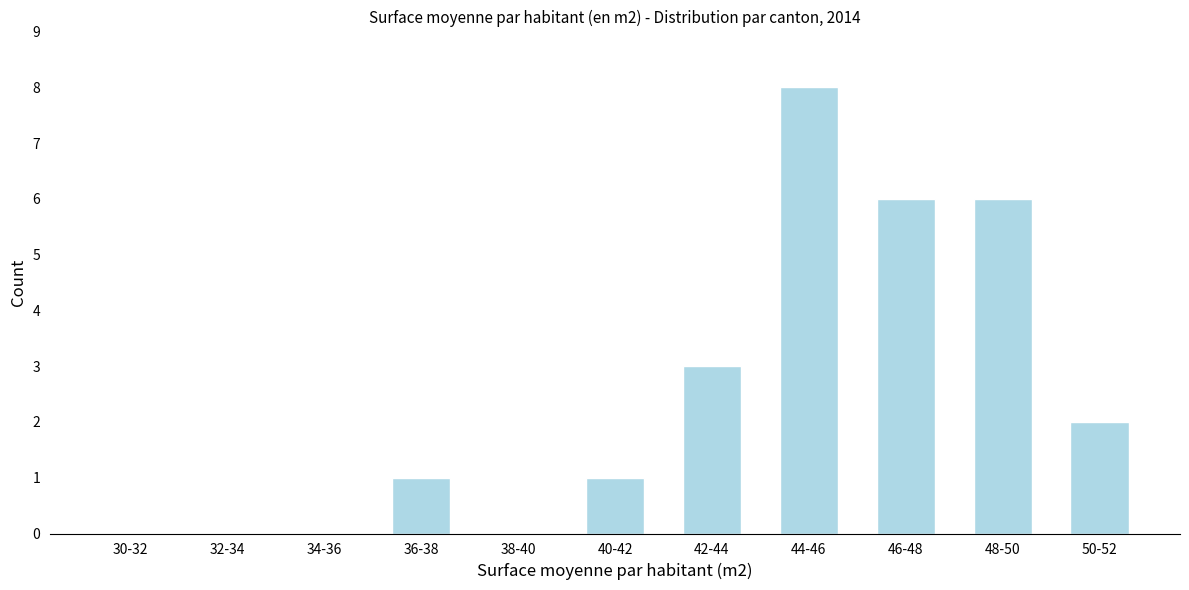

Reading left to right, list all the values displayed in this chart.

30-32=0	32-34=0	34-36=0	36-38=1	38-40=0	40-42=1	42-44=3	44-46=8	46-48=6	48-50=6	50-52=2